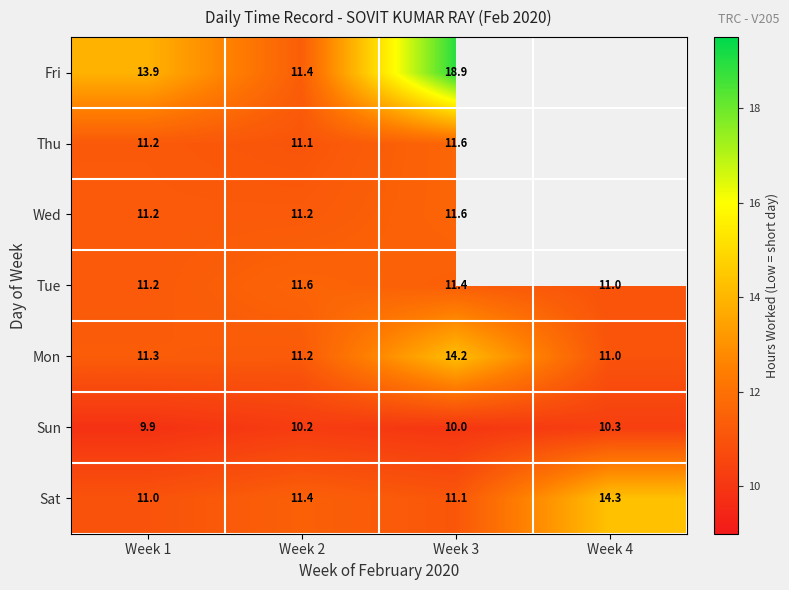

What is the sum of the Tue values at Week 3 and Week 1?

22.6